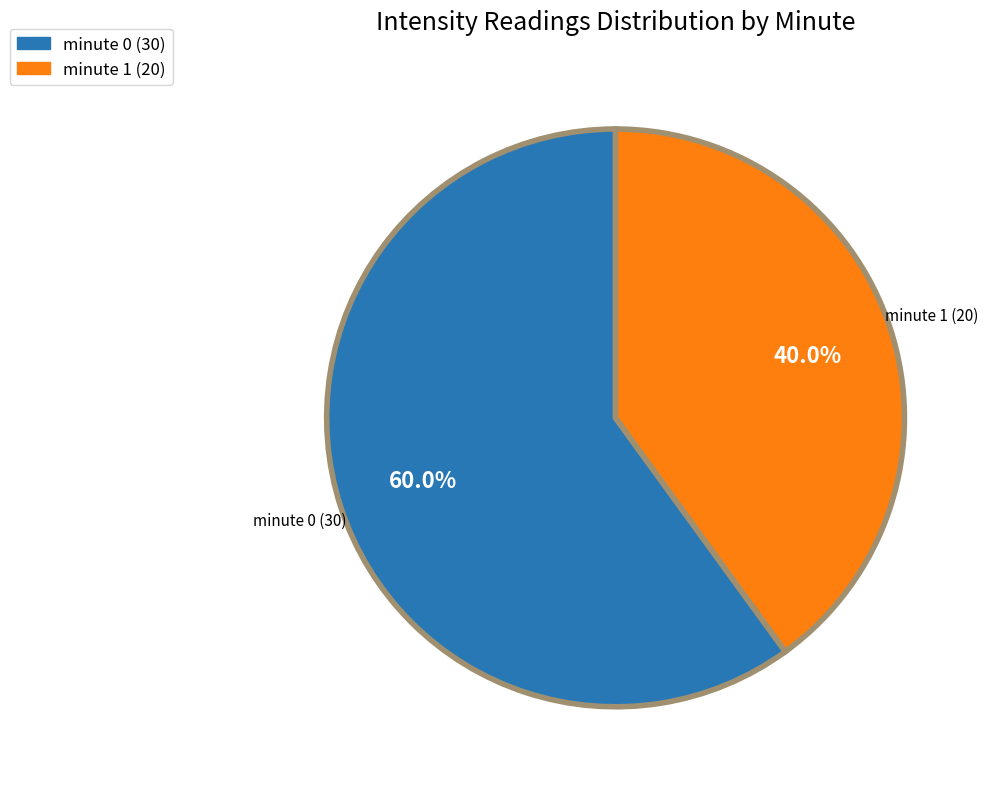

Is there a majority slice in this chart?

Yes